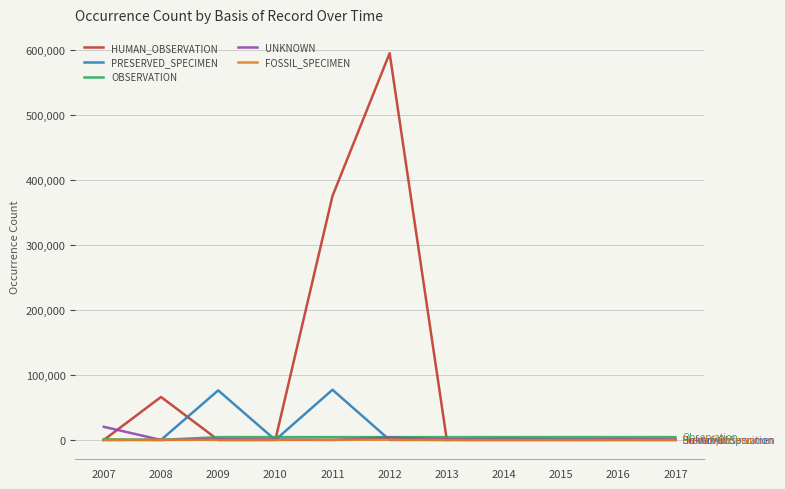

Does the chart display data point markers on the line(s)?

No